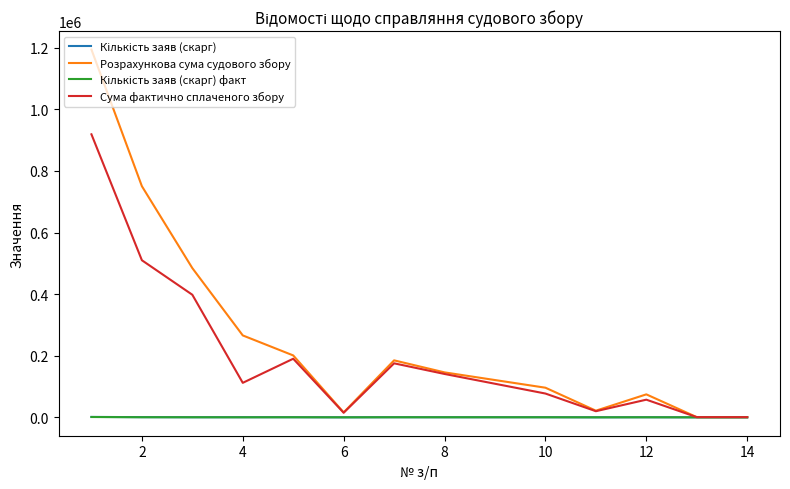

Which series has the largest total across all categories?

Розрахункова сума судового збору